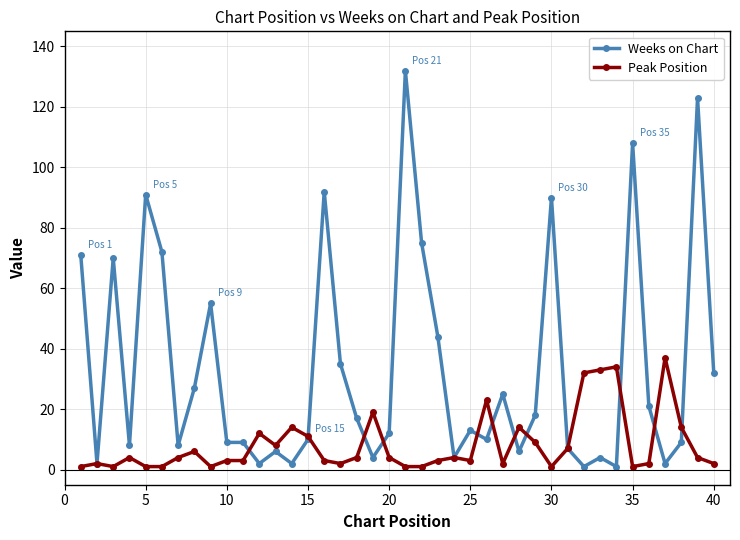

What is the greatest value displayed?

132